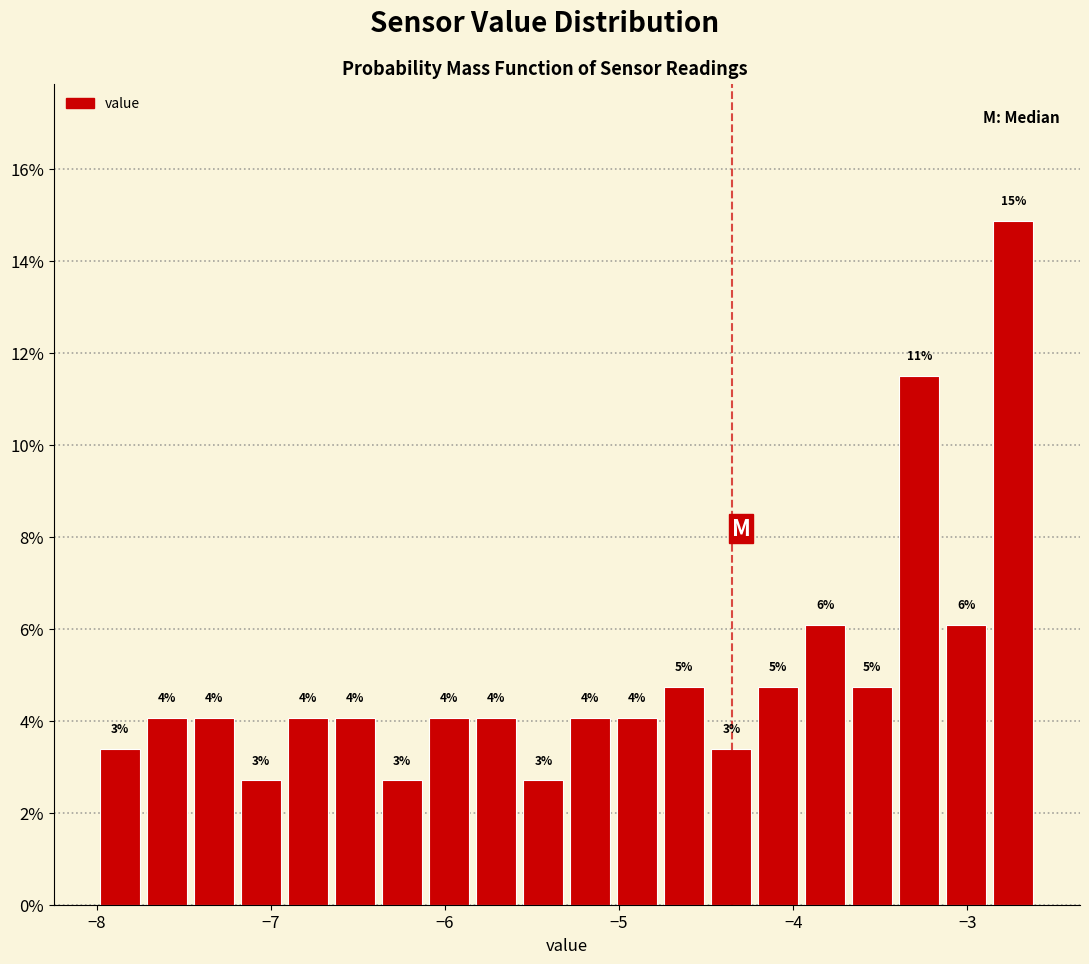

Read against the x-axis, roughly where is the centre of the tallest bar?

-2.7